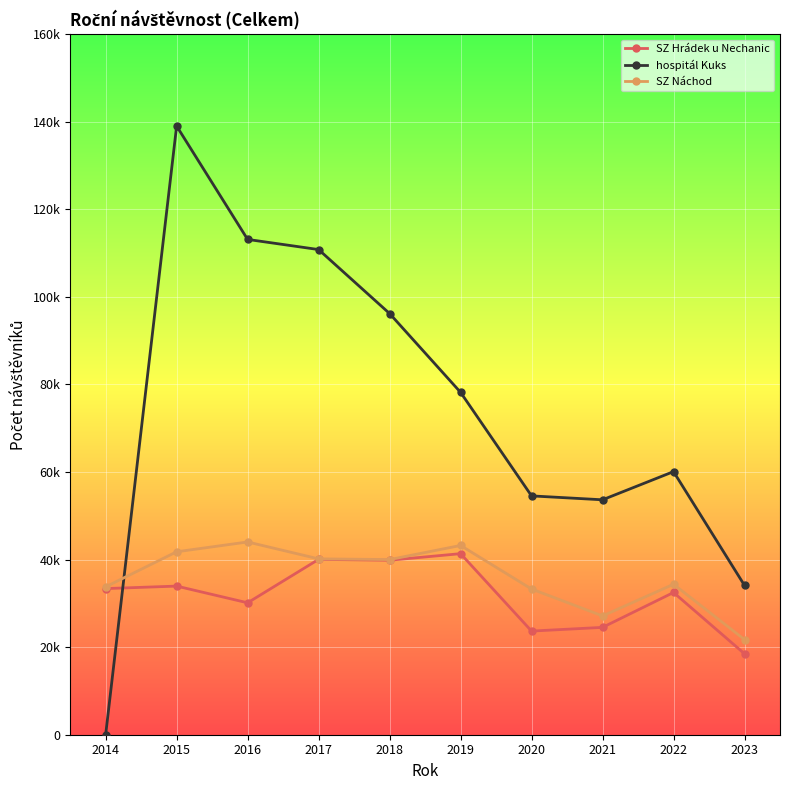

Reading left to right, extract all data points from this chart.

SZ Hrádek u Nechanic: 2014=33374	2015=33945	2016=30129	2017=40050	2018=39851	2019=41354	2020=23670	2021=24517	2022=32486	2023=18490
hospitál Kuks: 2014=0	2015=139016	2016=113126	2017=110810	2018=96200	2019=78200	2020=54549	2021=53657	2022=60093	2023=34106
SZ Náchod: 2014=33777	2015=41782	2016=44024	2017=40164	2018=40003	2019=43226	2020=33275	2021=27134	2022=34362	2023=21734